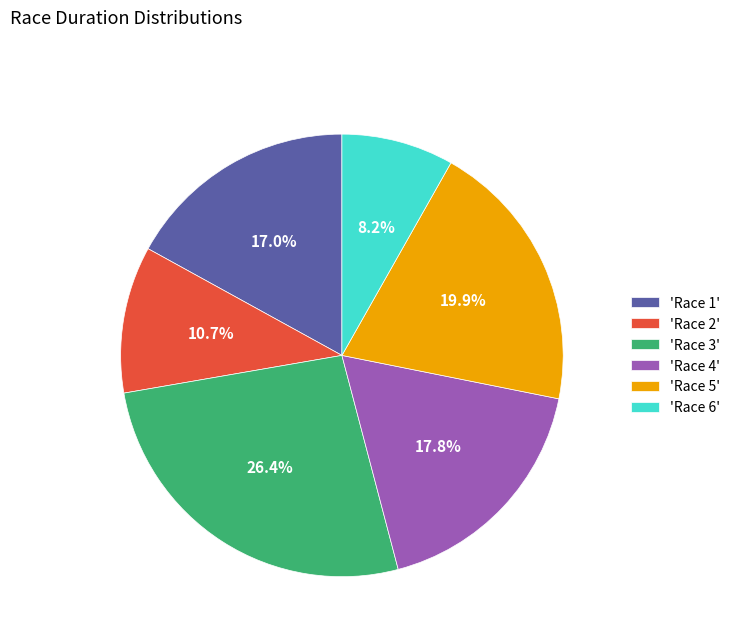

What is the ratio of the value at 'Race 3' to the value at 'Race 6'?

3.2